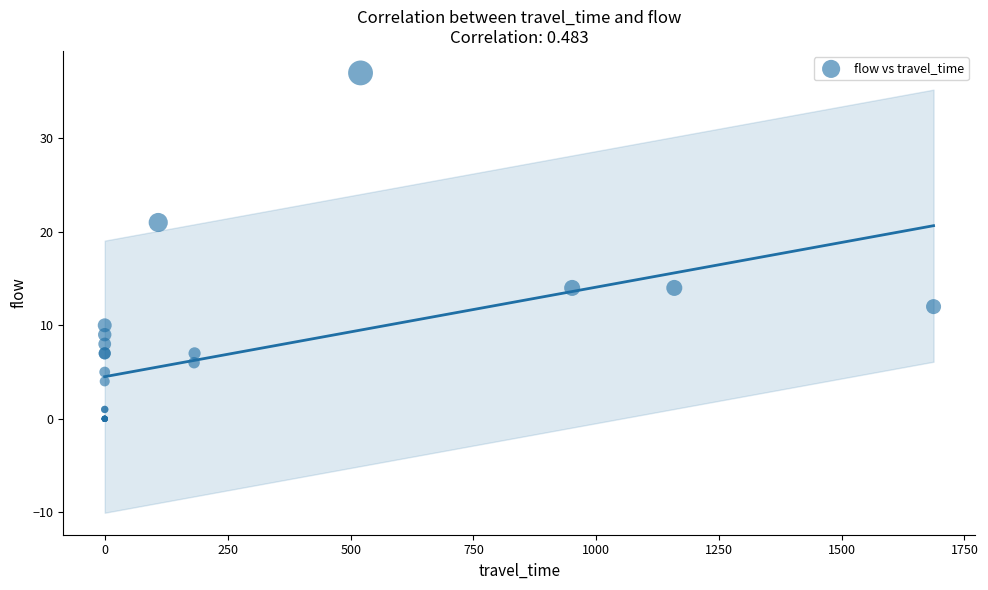

What Y value in the scatter plot is closest to 18?

21